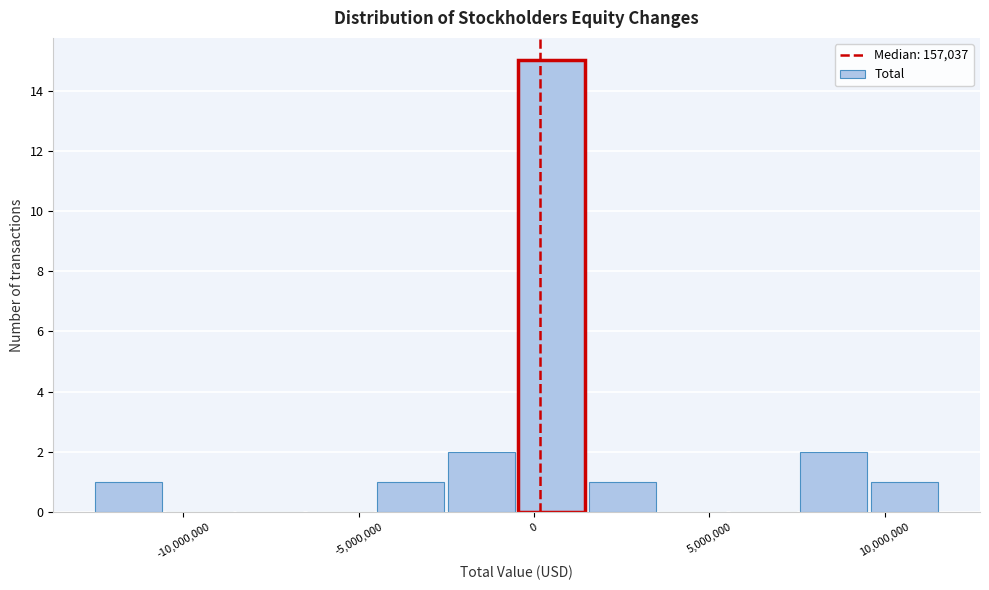

How tall is the bar that spans 7500000 to 9500000 on the x-axis? Neither the bar edges nor the heights are printed on the chart, so give them approximately, as read against the axes.

2